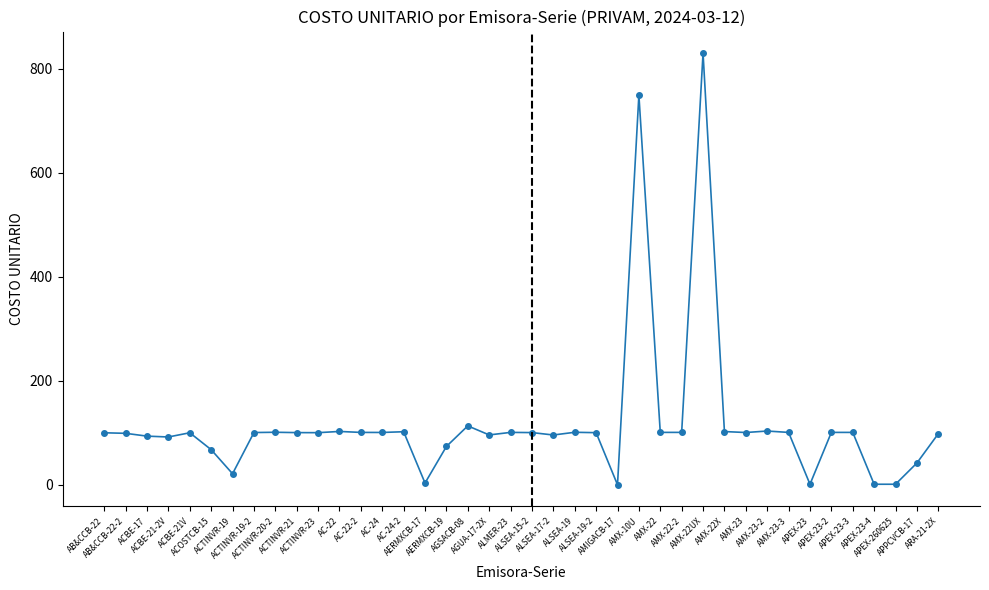

True or false: the data has more than 2 interior local peaks.

True